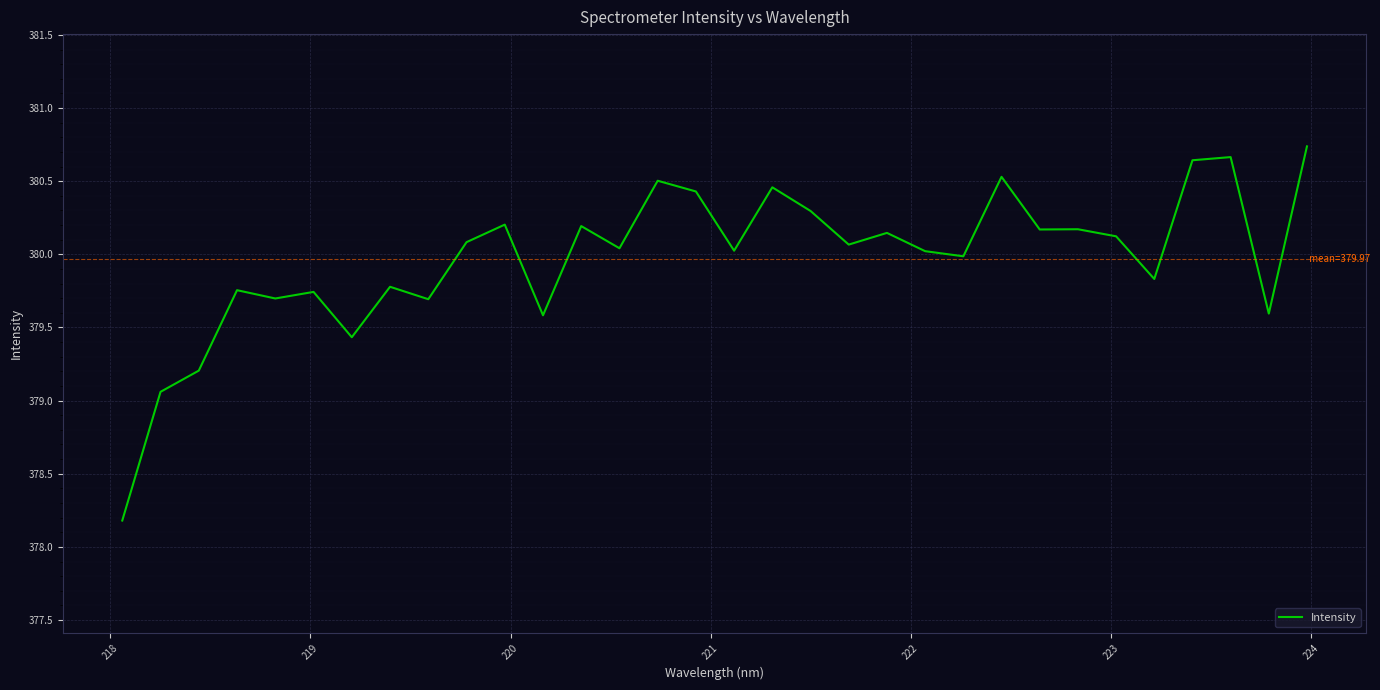

What is the greatest value displayed?

380.7